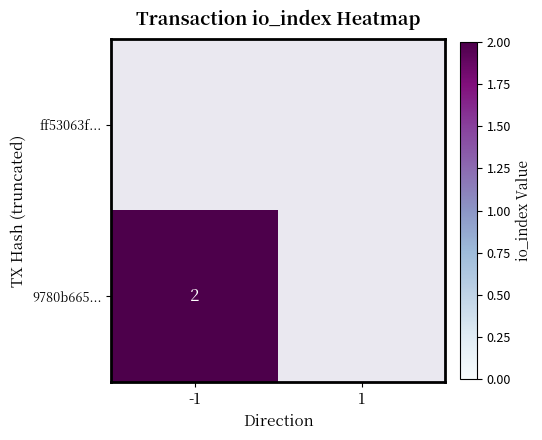

The 9780b665... series shows 2.0 at -1. True or false?

True